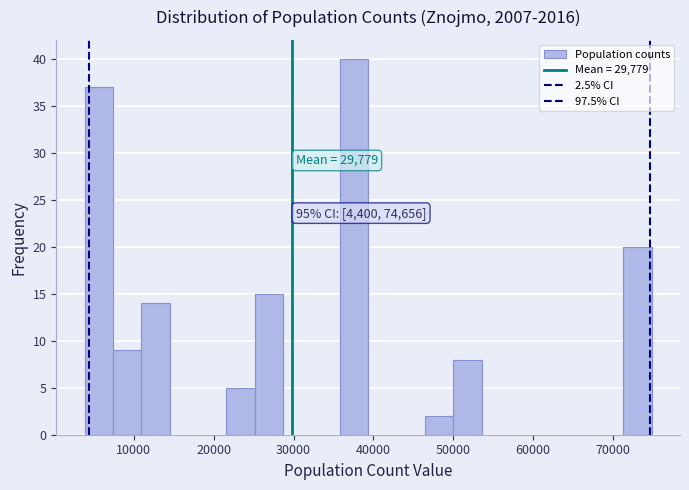

Around what value on the x-axis is the tallest bar? Give the approximate position of its centre, as read against the axis.

38000